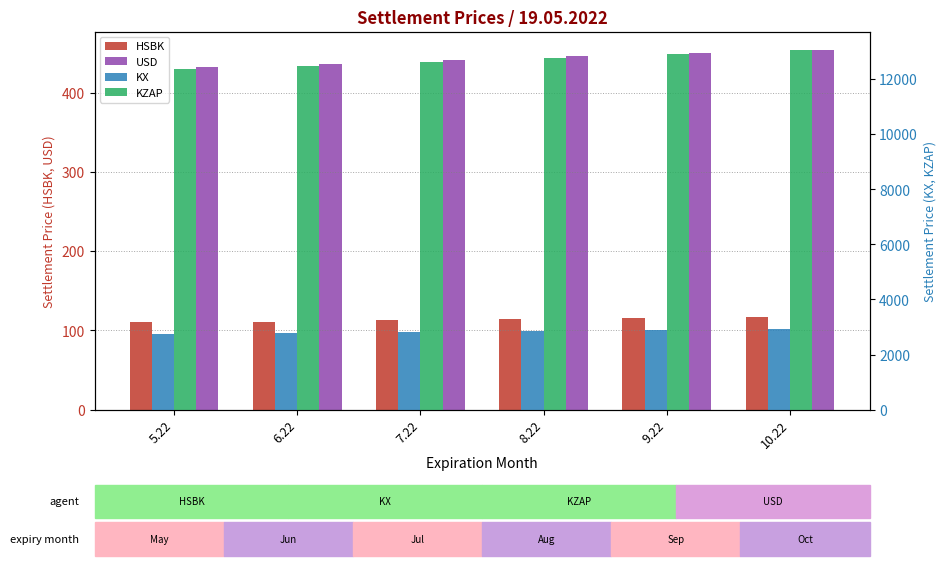

List the series in order of their peak value, highest first.

KZAP, KX, USD, HSBK